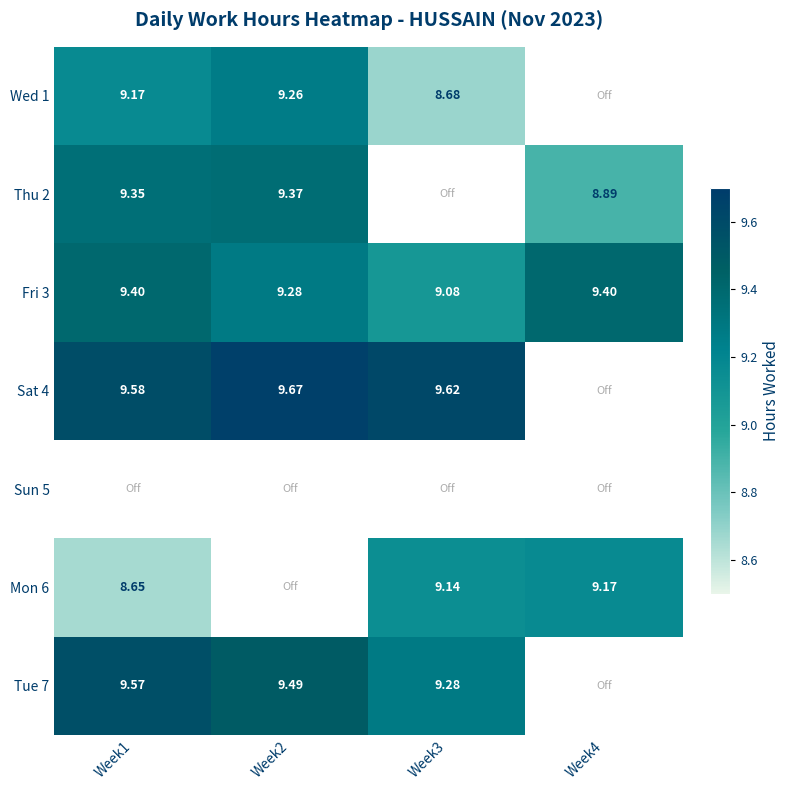

Is the value of Fri 3 at Week1 greater than the value of Mon 6 at Week1?

Yes